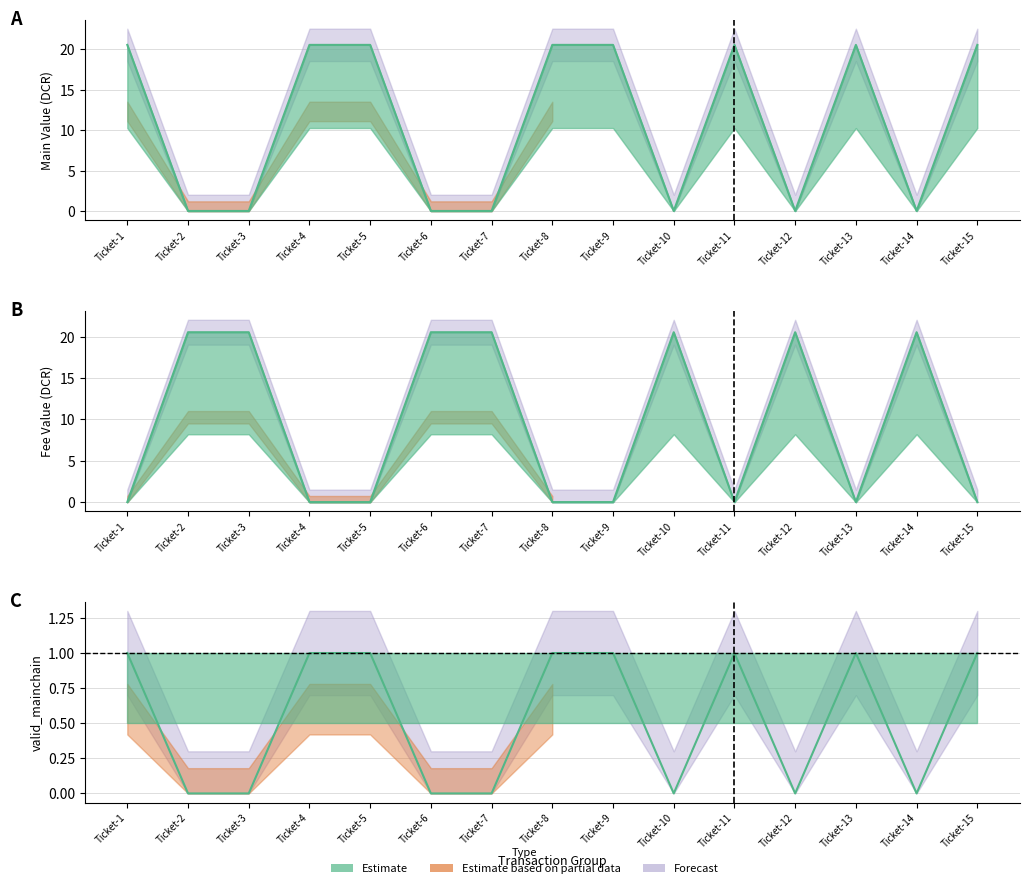

At which label is value_fee closest to 10?

Ticket-1